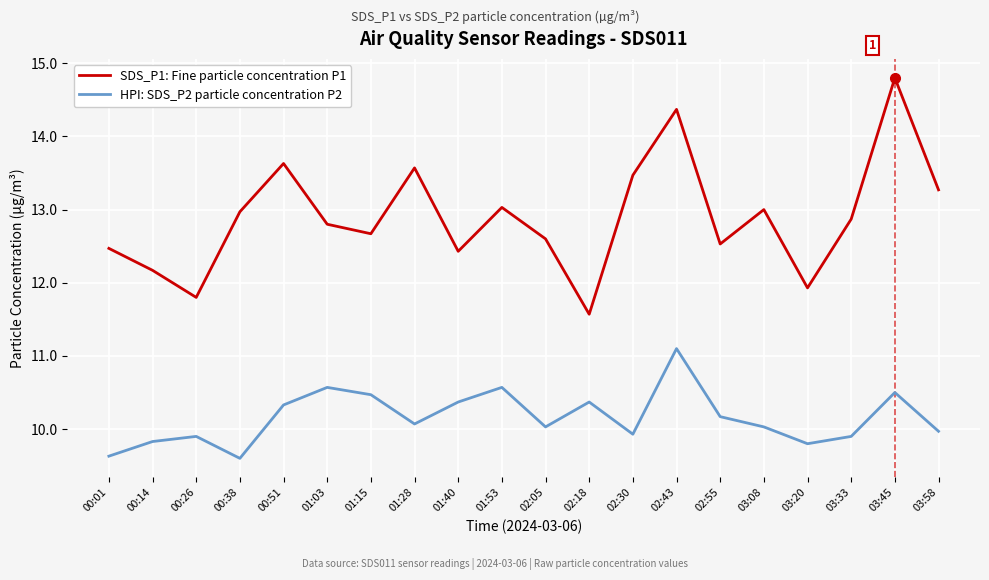

At which label does SDS_P1: Fine particle concentration P1 reach its peak?

03:45